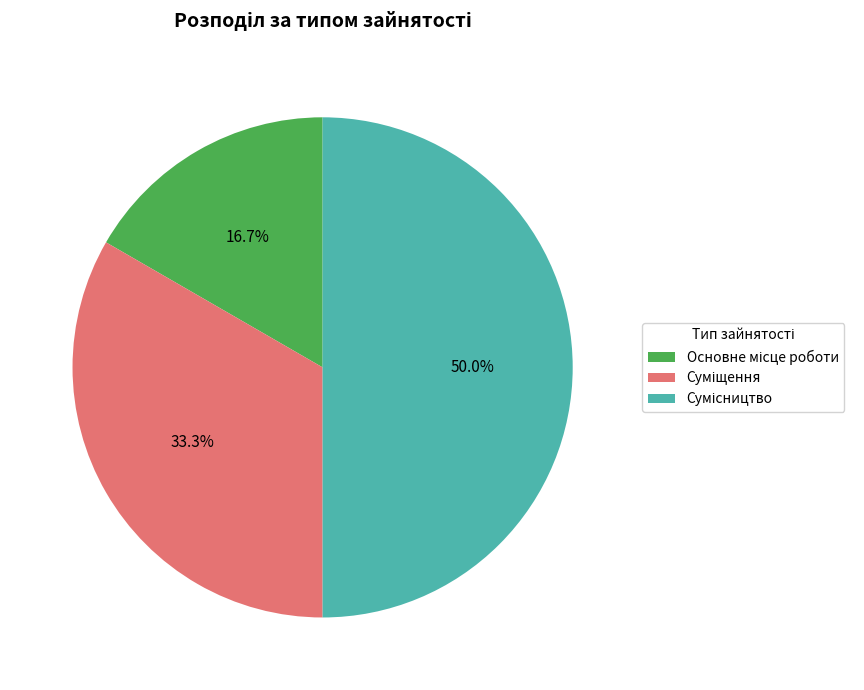

What percentage is the Сумісництво slice, to the nearest percent?

50%